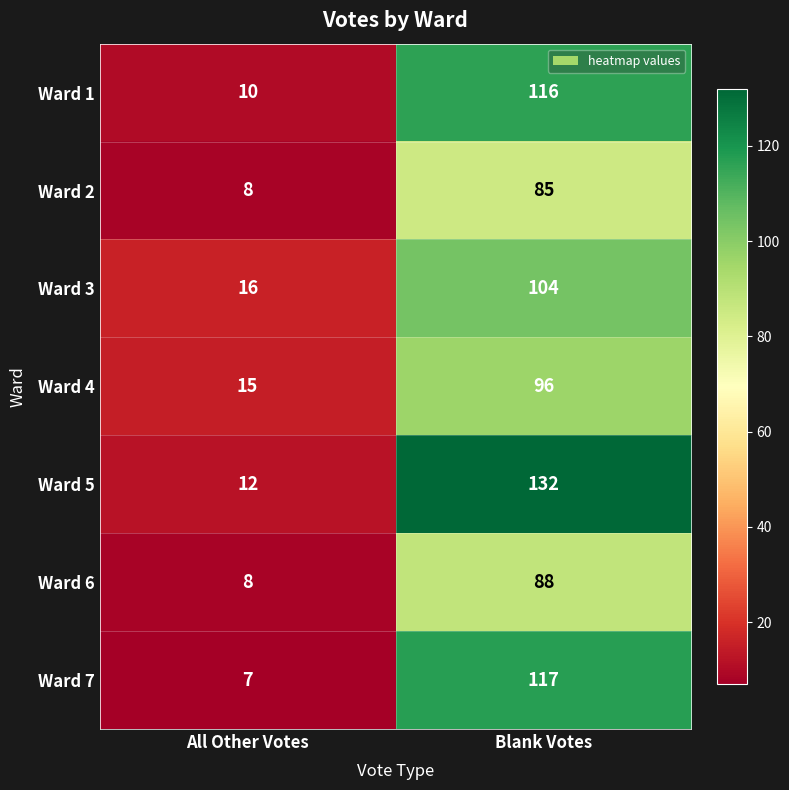

Which label corresponds to the smallest value in the chart?

All Other Votes